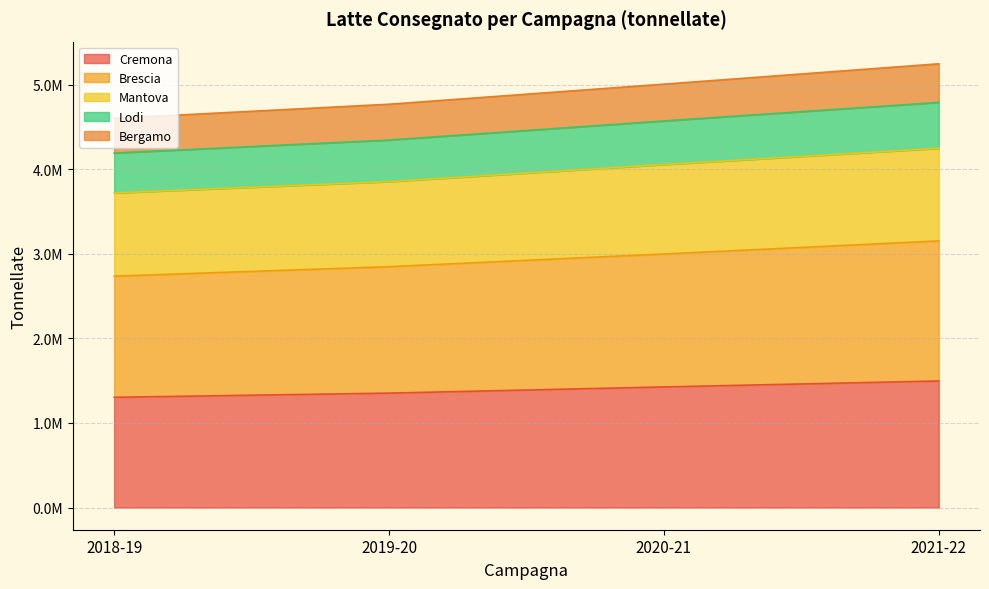

How many lines are shown in the chart?

5